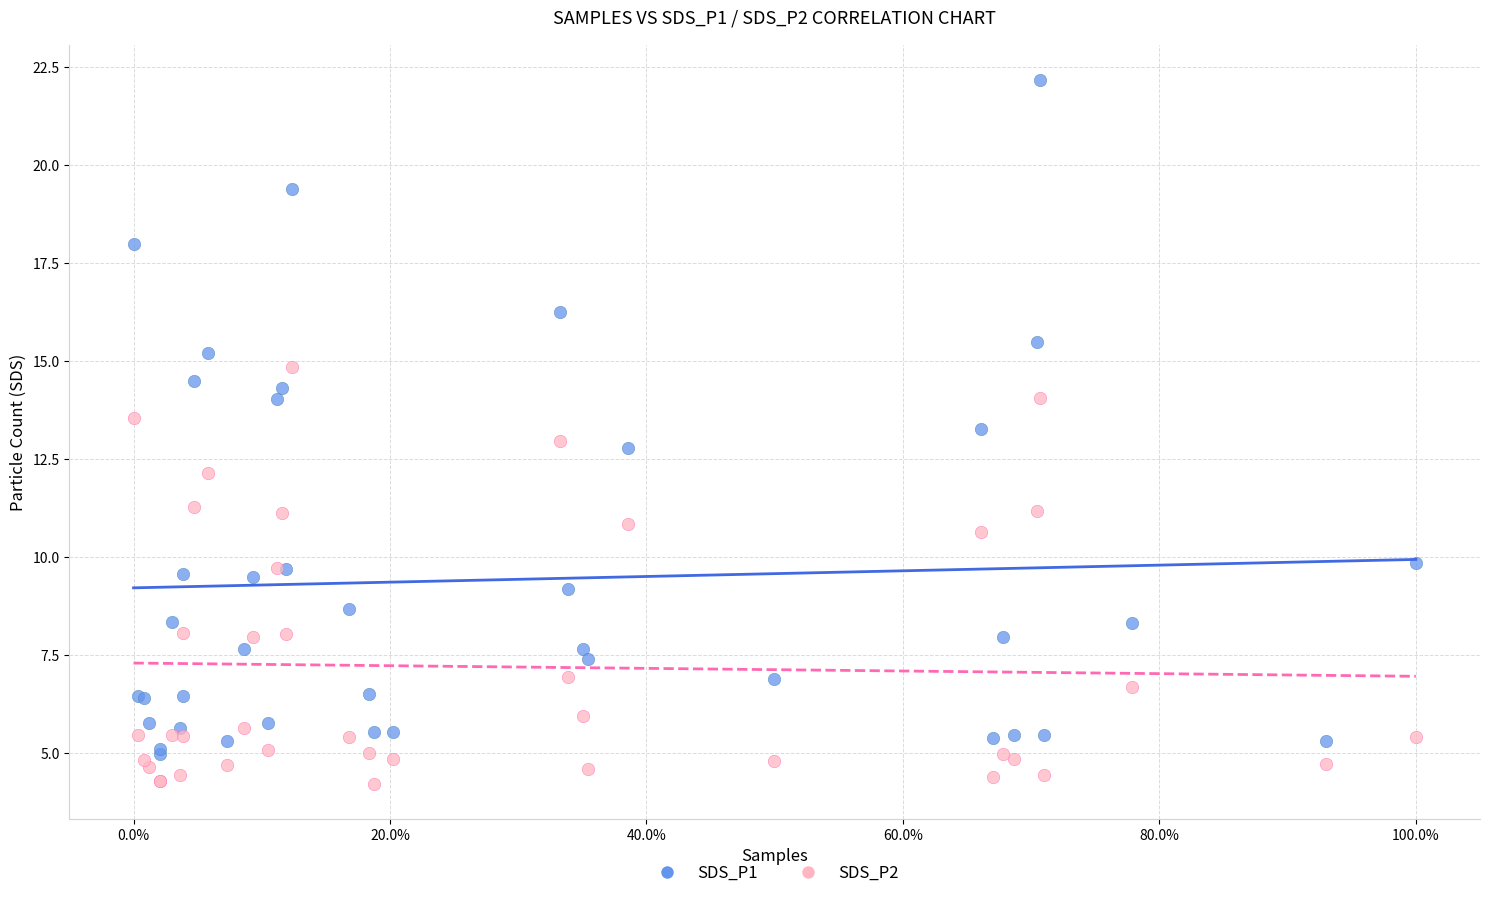

What are all the series names shown in the legend?

SDS_P1, SDS_P2